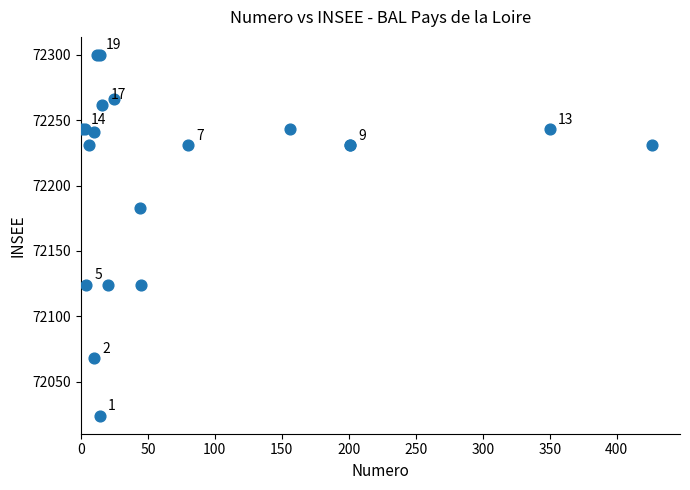

What Y value in the scatter plot is closest to 72162?

72183